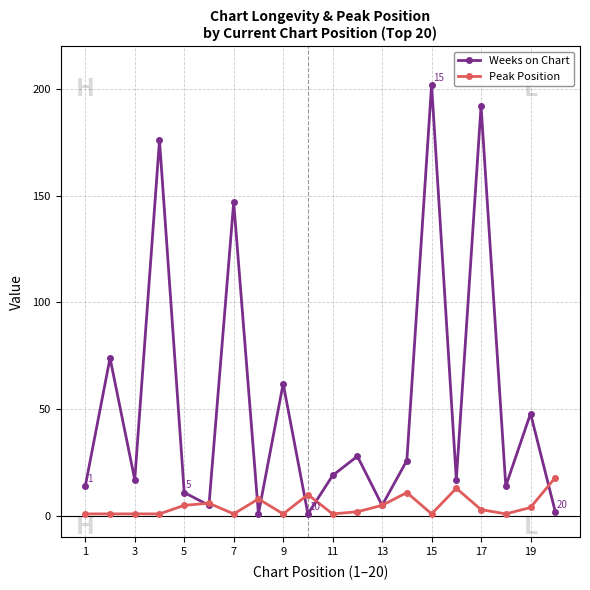

Count the number of categories in the chart.

20